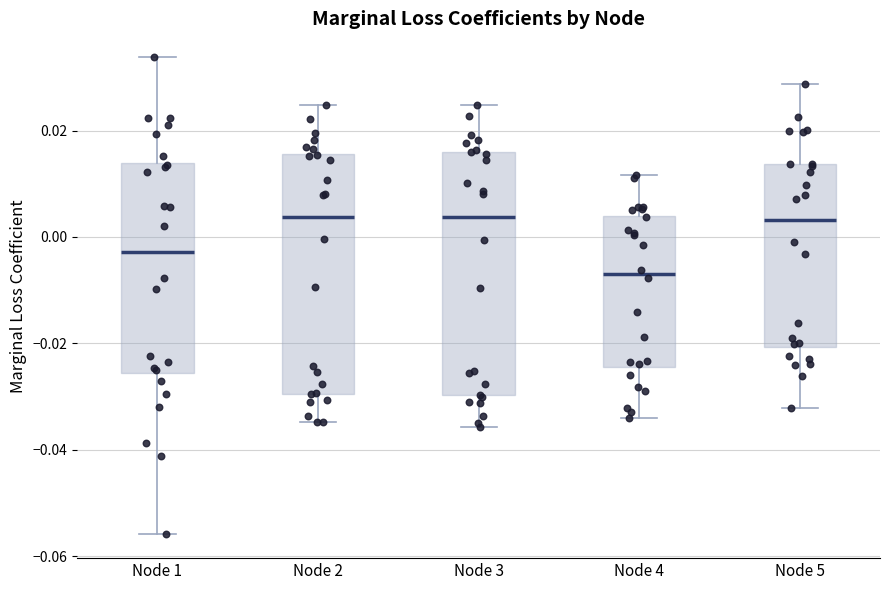

Where is the lower edge of the box for Node 1 on the y-axis? The values are not printed on the chart, so give them approximately, as read against the axis.

-0.026